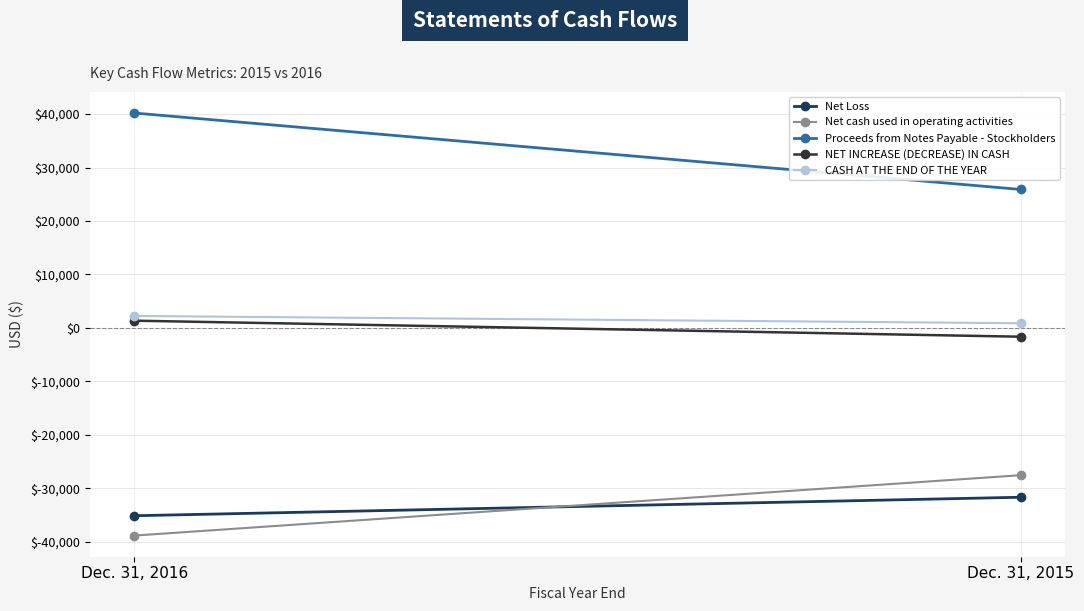

Count the number of data series in this chart.

5